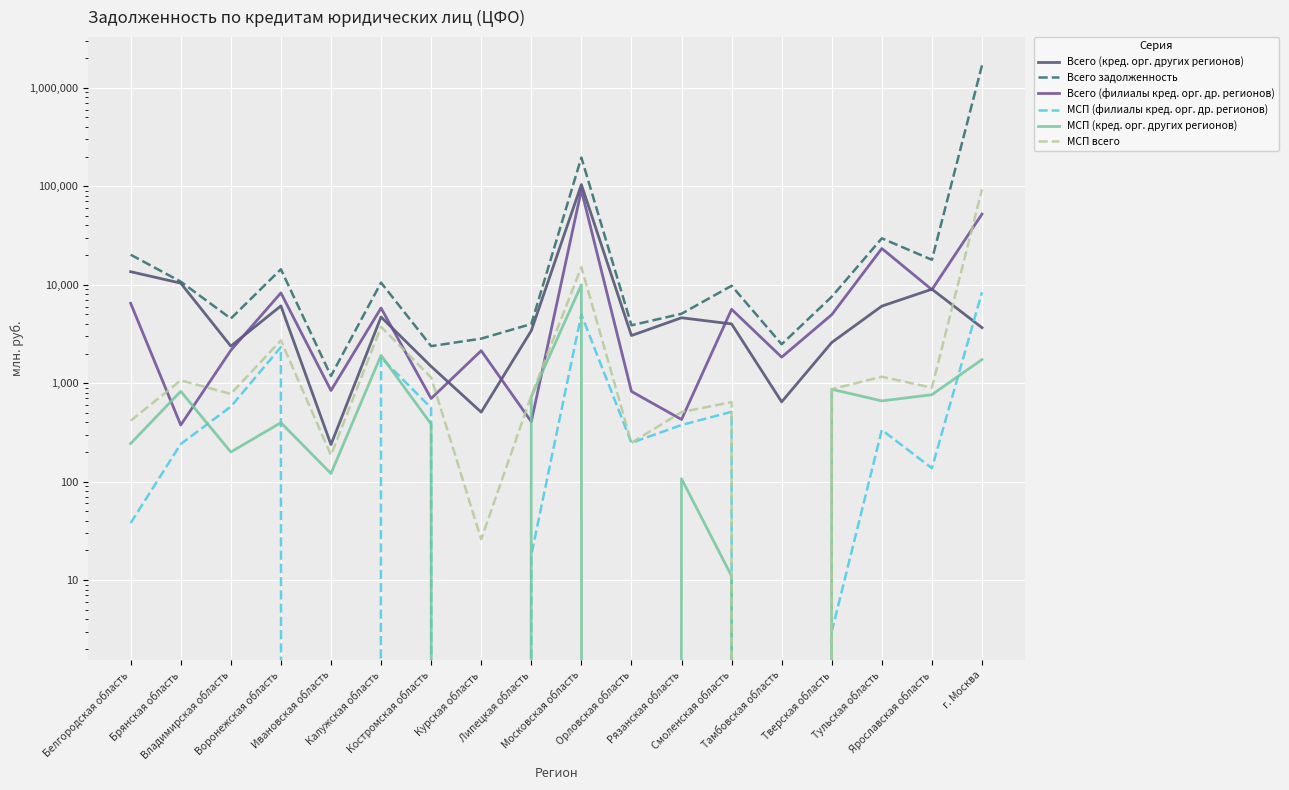

How many data points in Всего задолженность are less than 9762?

9